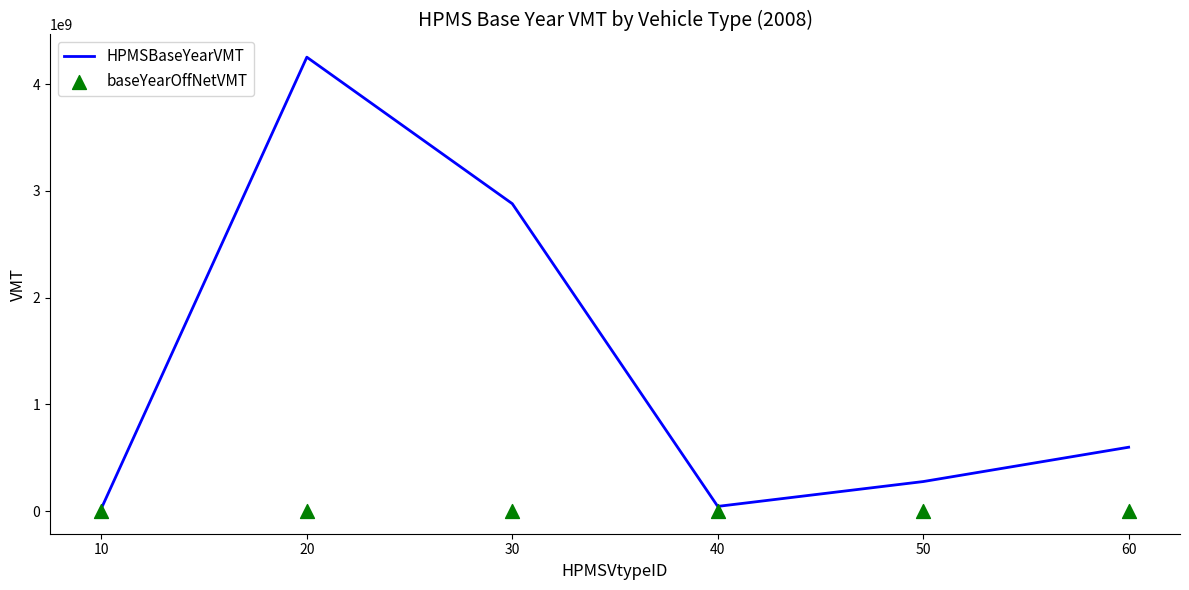

What are all the series names shown in the legend?

HPMSBaseYearVMT, baseYearOffNetVMT